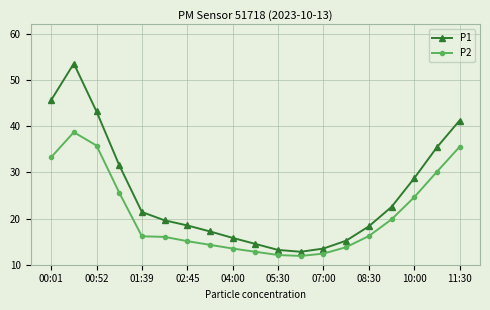

Which series has the largest range (max minus min)?

P1